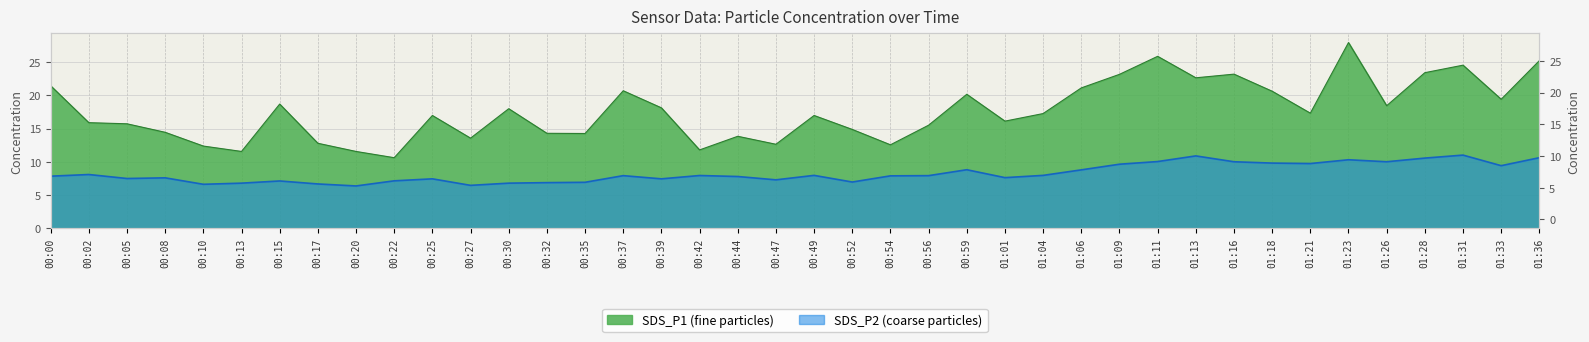

How many values in the SDS_P2 series are below 7?

9